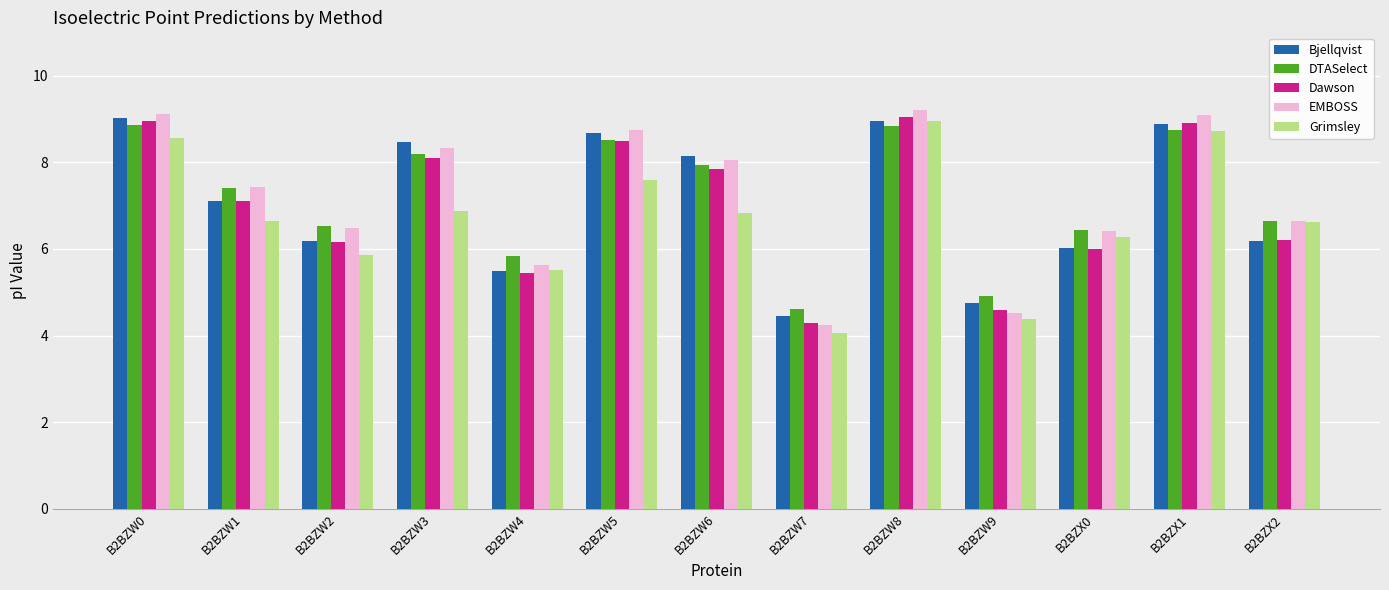

Does the chart contain any negative values?

No